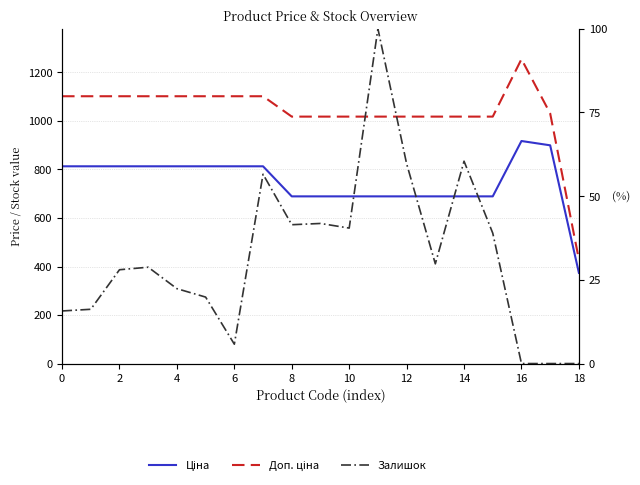

In Залишок, how many points are higher than both neighbors (excluding endpoints)?

5